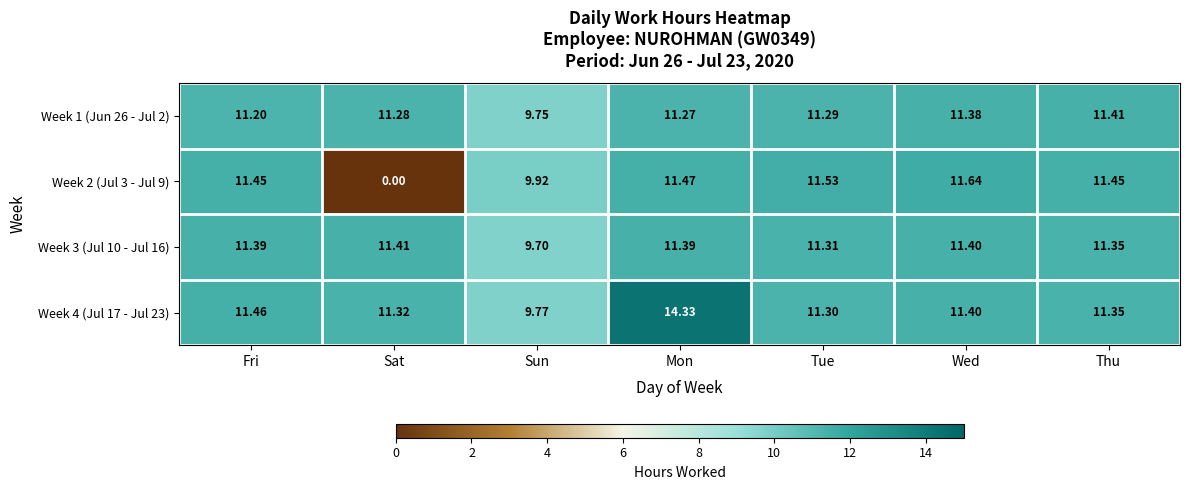

At which label is Week 2 (Jul 3 - Jul 9) closest to 5?

Sun